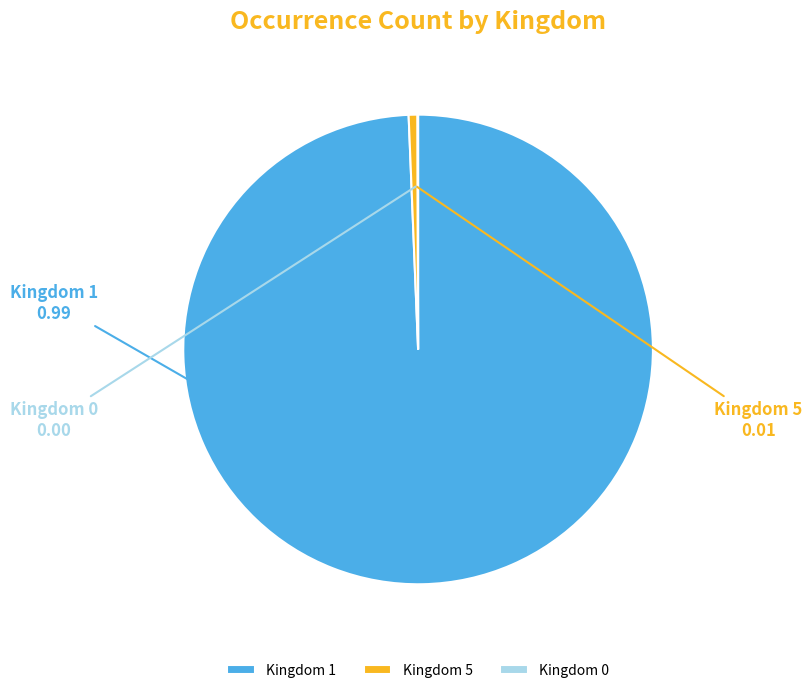

Do Kingdom 5 and Kingdom 1 together represent more than half of the pie?

Yes